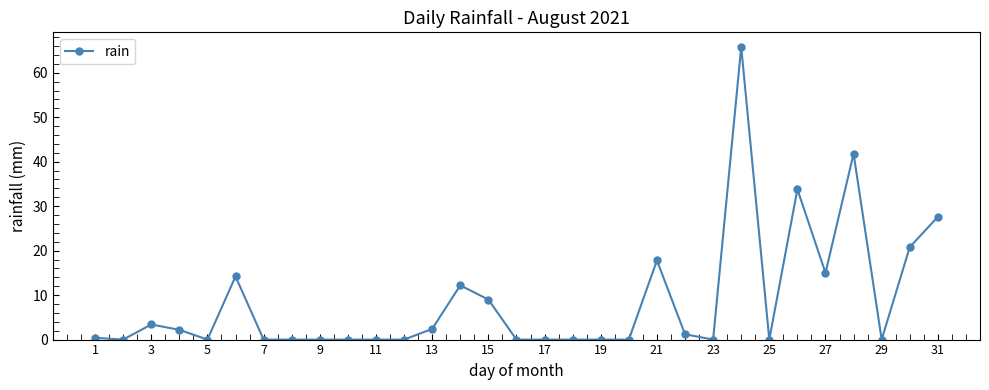

True or false: there are more than 0 points higher than both neighbors.

True